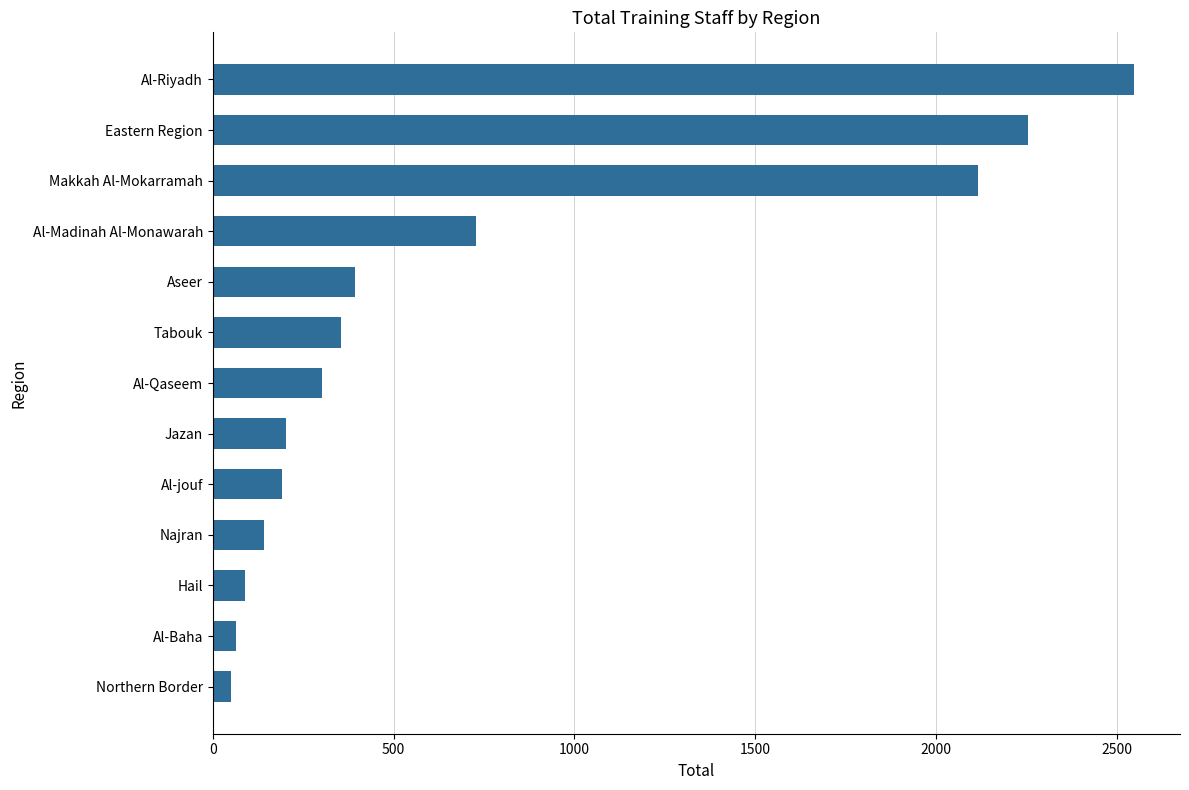

Does the chart contain stacked bars?

No